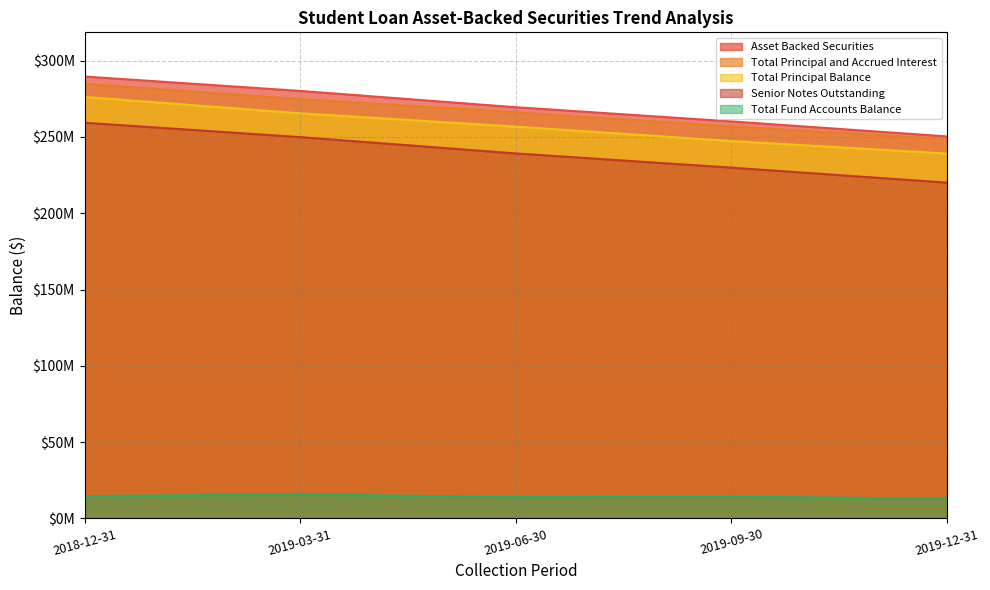

What position from the right is 2018-12-31?

5